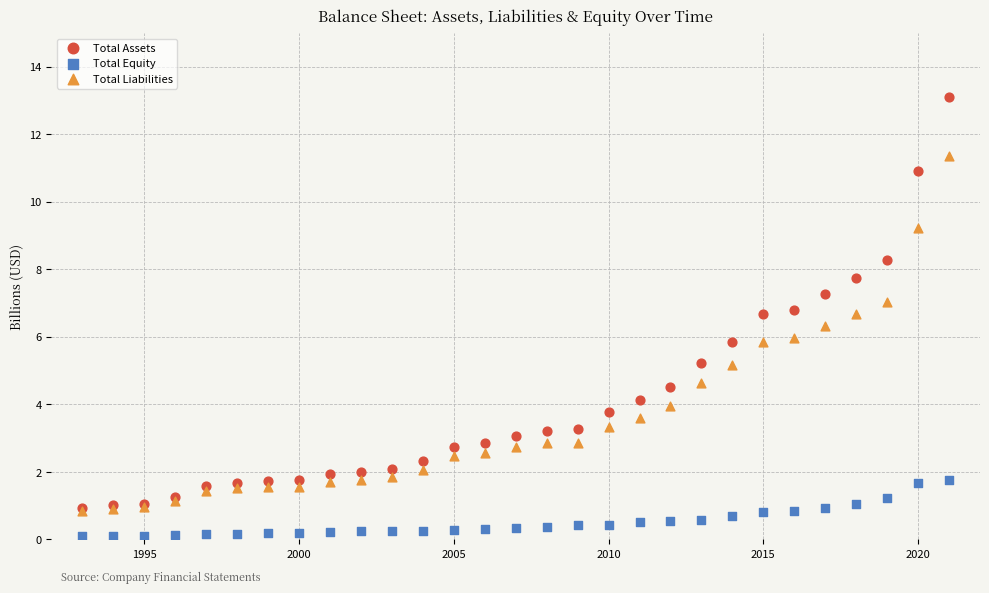

What are all the series names shown in the legend?

Total Assets, Total Equity, Total Liabilities